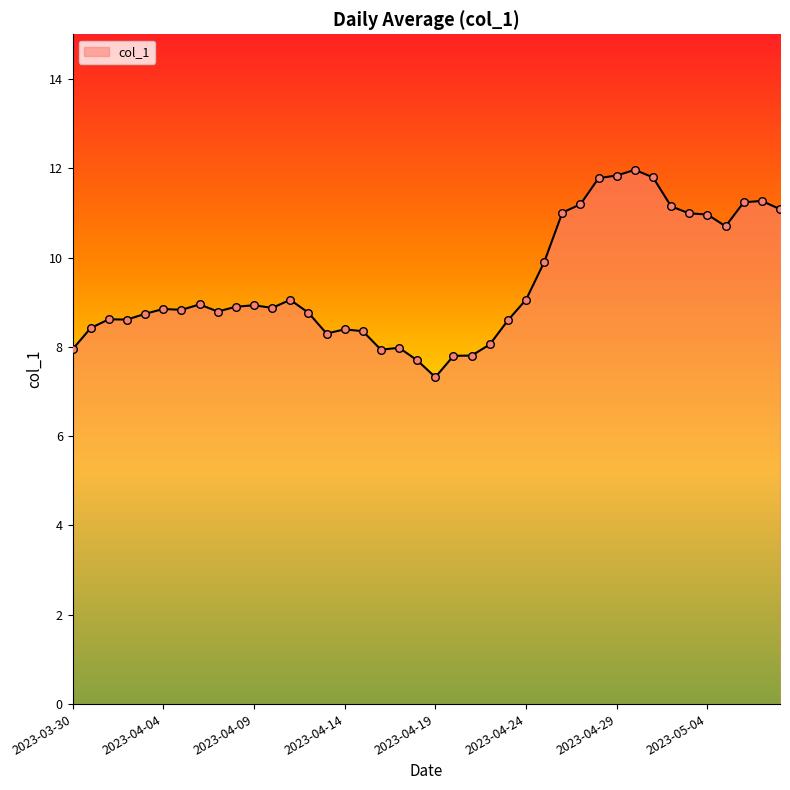

What is the difference between the maximum and minimum values?

4.6